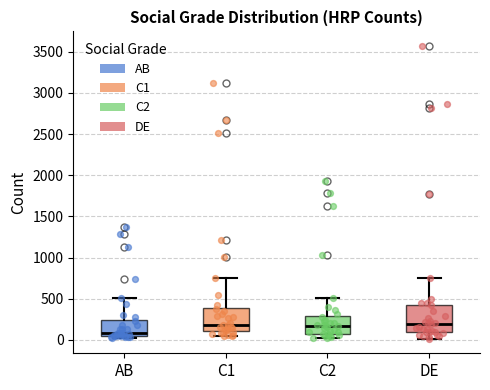

Reading left to right, transcribe this box plot: for each box, give where its median line is, the range the box spans, and where its two whiskers end, as read against the y-axis. The values are not printed on the chart, so give them approximately, as read against the axis.

AB: median 100, box 50 to 250, whiskers 0 to 500
C1: median 200, box 100 to 400, whiskers 50 to 750
C2: median 150, box 100 to 300, whiskers 0 to 500
DE: median 200, box 100 to 450, whiskers 0 to 750